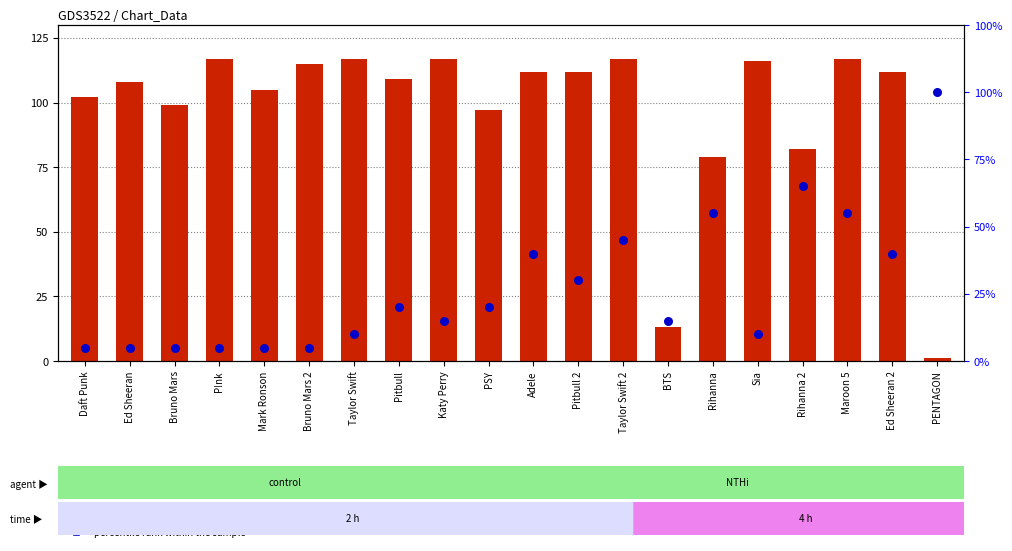

What are all the series names shown in the legend?

count, percentile rank within the sample